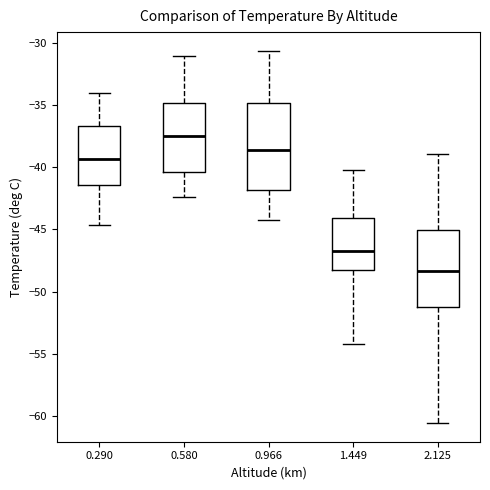

Reading left to right, transcribe this box plot: for each box, give where its median line is, the range the box spans, and where its two whiskers end, as read against the y-axis. The values are not printed on the chart, so give them approximately, as read against the axis.

0.290: median -39.5, box -41.5 to -36.5, whiskers -44.5 to -34.0
0.580: median -37.5, box -40.5 to -35.0, whiskers -42.5 to -31.0
0.966: median -38.5, box -42.0 to -35.0, whiskers -44.0 to -30.5
1.449: median -46.5, box -48.5 to -44.0, whiskers -54.0 to -40.0
2.125: median -48.5, box -51.5 to -45.0, whiskers -60.5 to -39.0